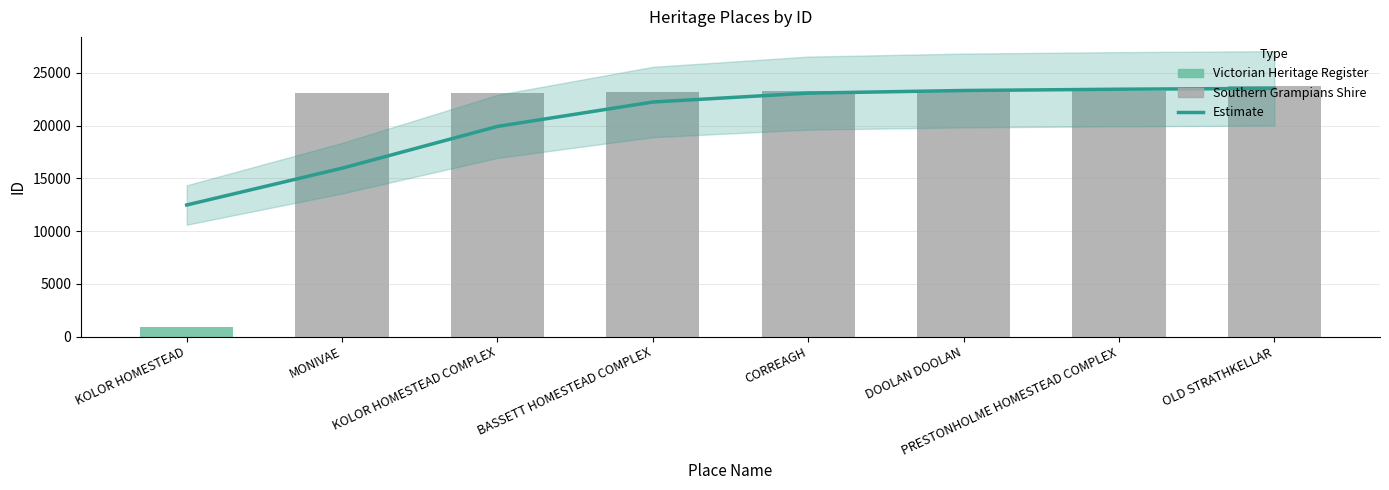

What is the change in value from MONIVAE to CORREAGH?

+7119.9